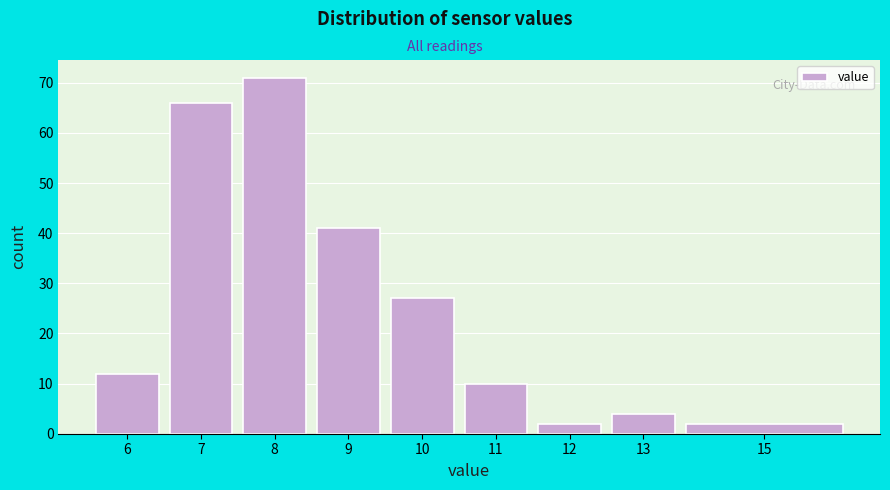

Reading right to left, transcribe all the data shown in this chart.

15=2	13=4	12=2	11=10	10=27	9=41	8=71	7=66	6=12